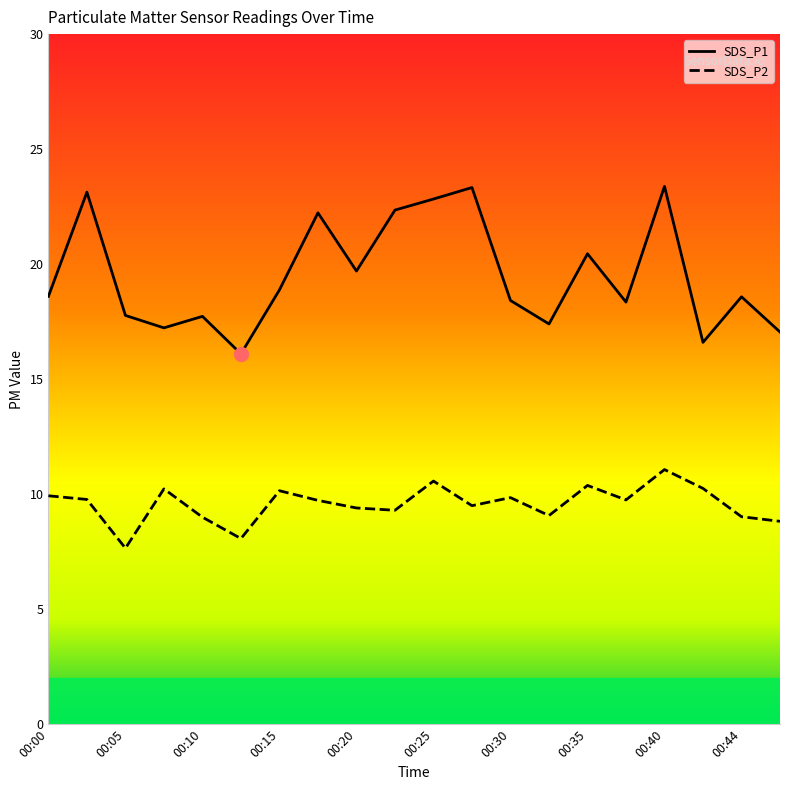

Which series contains the lowest Y value?

SDS_P2